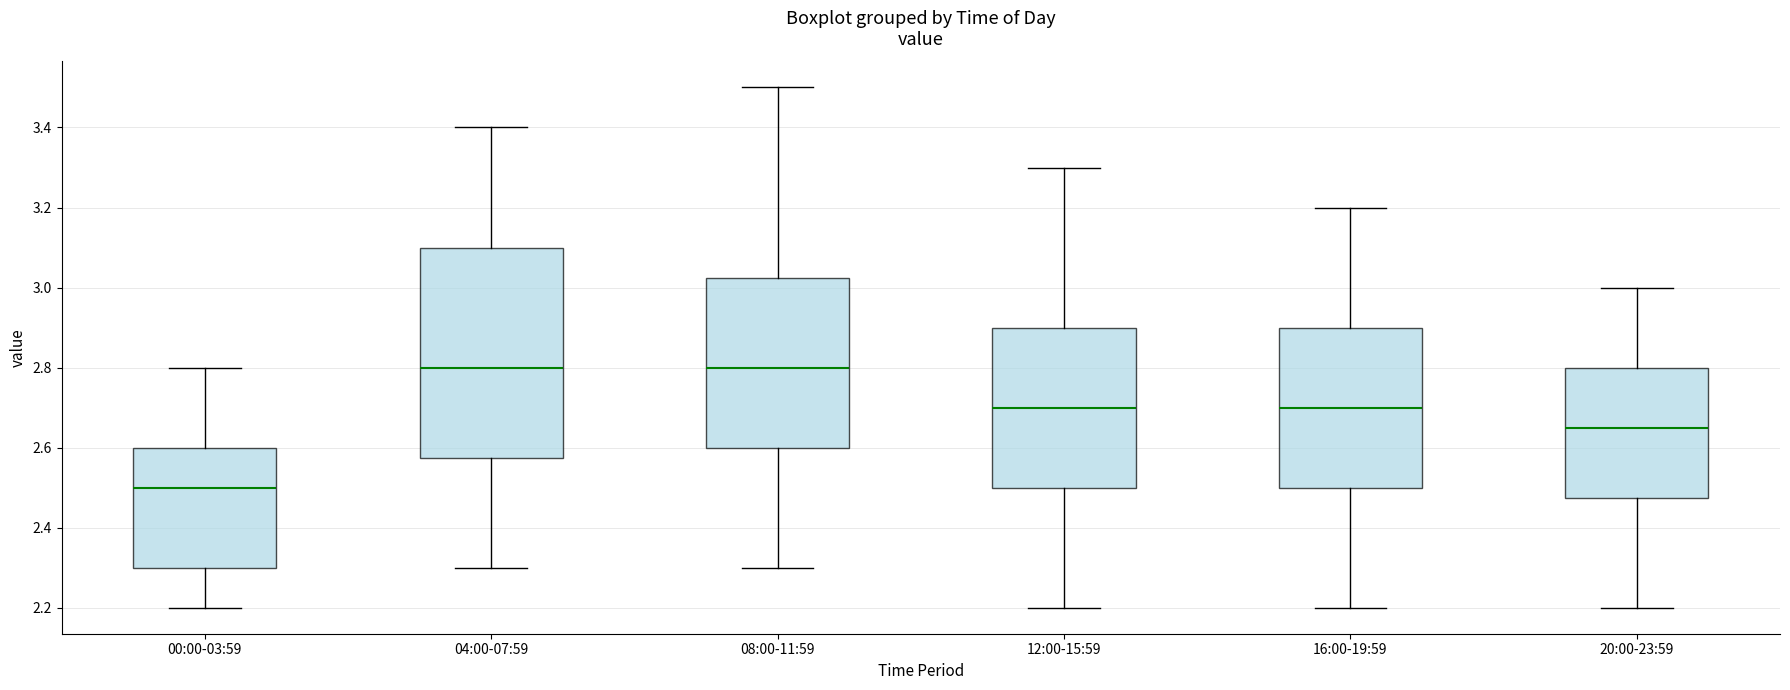

Reading left to right, transcribe this box plot: for each box, give where its median line is, the range the box spans, and where its two whiskers end, as read against the y-axis. The values are not printed on the chart, so give them approximately, as read against the axis.

00:00-03:59: median 2.50, box 2.30 to 2.60, whiskers 2.20 to 2.80
04:00-07:59: median 2.80, box 2.58 to 3.10, whiskers 2.30 to 3.40
08:00-11:59: median 2.80, box 2.60 to 3.02, whiskers 2.30 to 3.50
12:00-15:59: median 2.70, box 2.50 to 2.90, whiskers 2.20 to 3.30
16:00-19:59: median 2.70, box 2.50 to 2.90, whiskers 2.20 to 3.20
20:00-23:59: median 2.66, box 2.48 to 2.80, whiskers 2.20 to 3.00